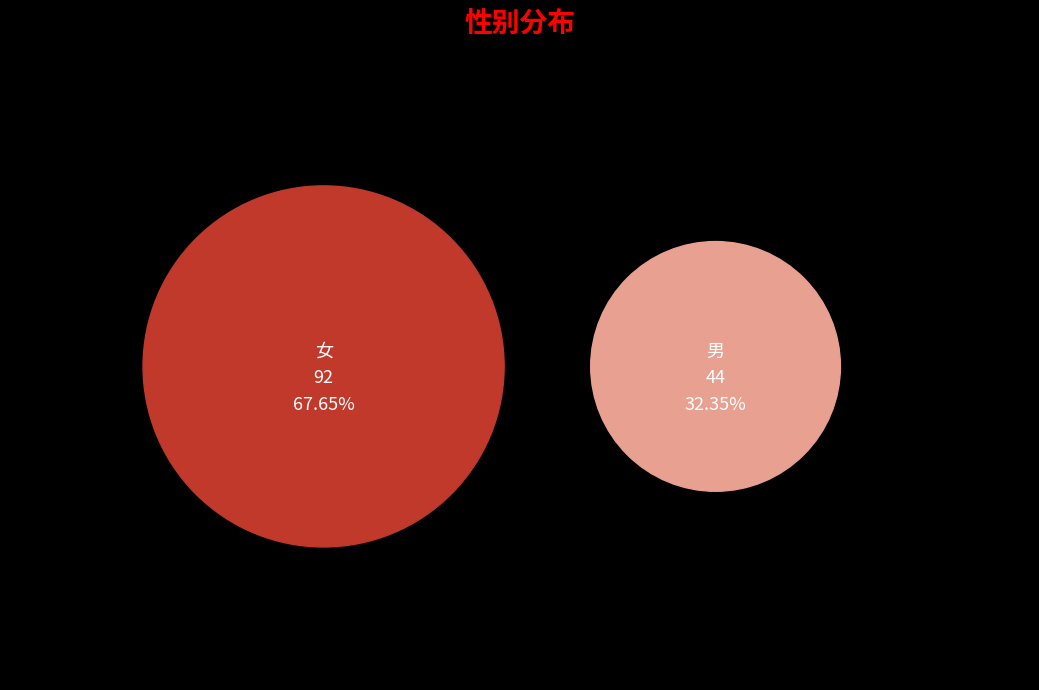

What is the majority slice?

女